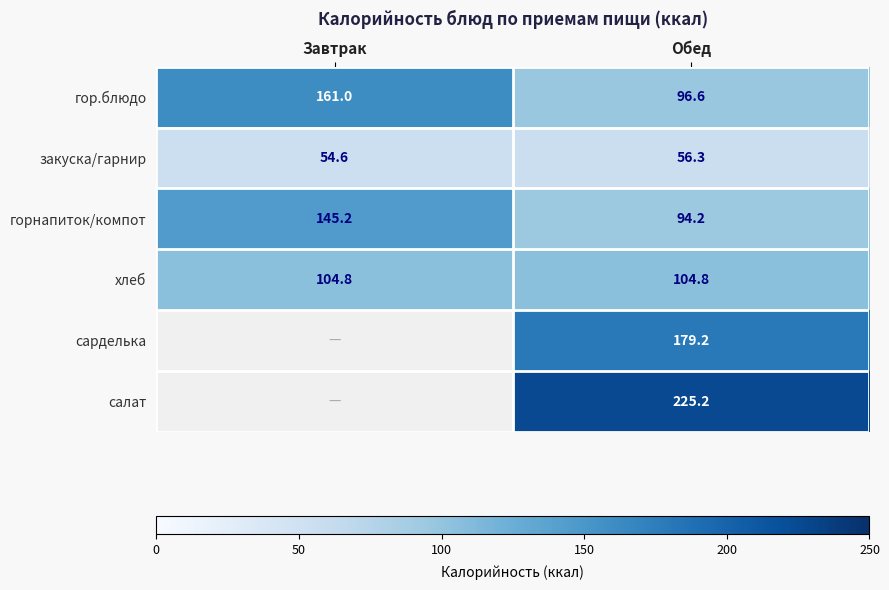

What is the difference between the highest and lowest values at Обед?

168.9